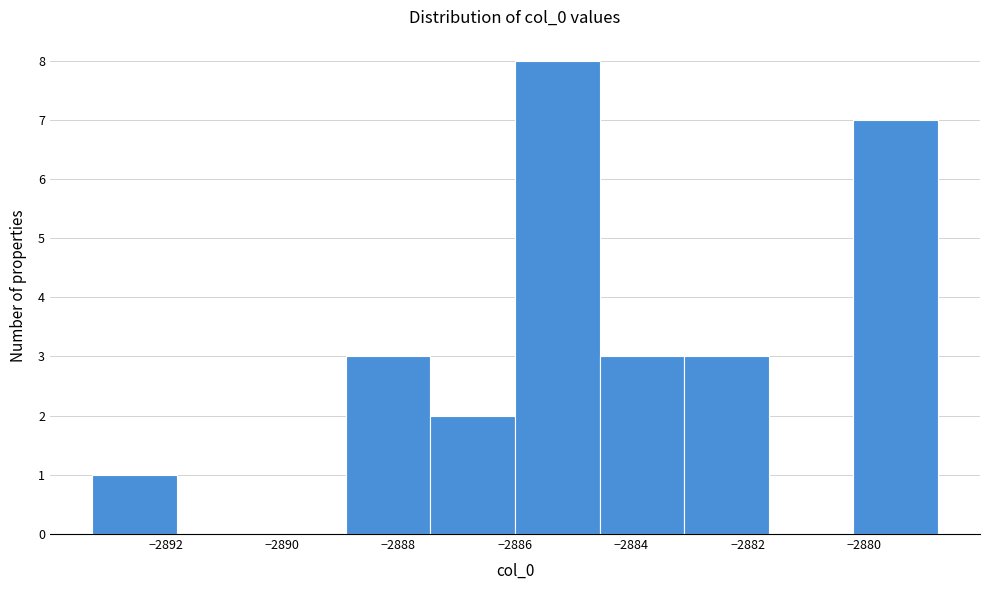

Reading left to right, list every bar in this chart as the range it spans on the x-axis followed by its height. Neither the bar edges nor the heights are printed on the chart, so give them approximately, as read against the axes.

-2893.2 to -2891.8: 1
-2891.8 to -2890.4: 0
-2890.4 to -2889.0: 0
-2889.0 to -2887.4: 3
-2887.4 to -2886.0: 2
-2886.0 to -2884.6: 8
-2884.6 to -2883.0: 3
-2883.0 to -2881.6: 3
-2881.6 to -2880.2: 0
-2880.2 to -2878.8: 7